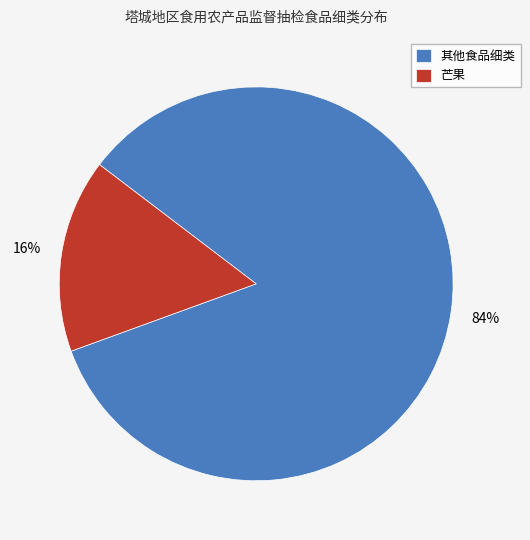

To the nearest percent, what is the average slice percentage?

50%